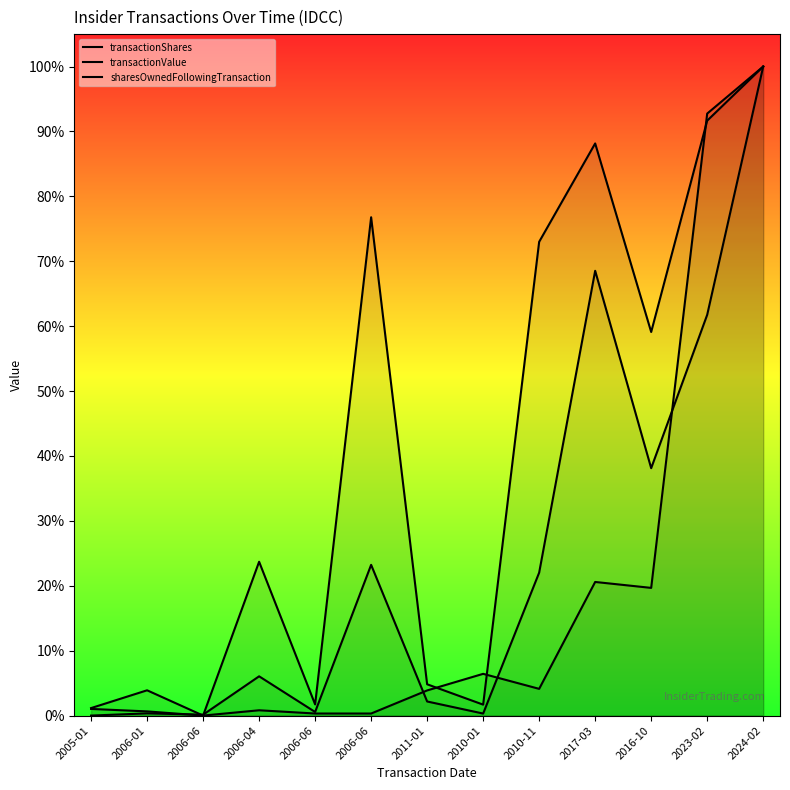

How many lines are shown in the chart?

3